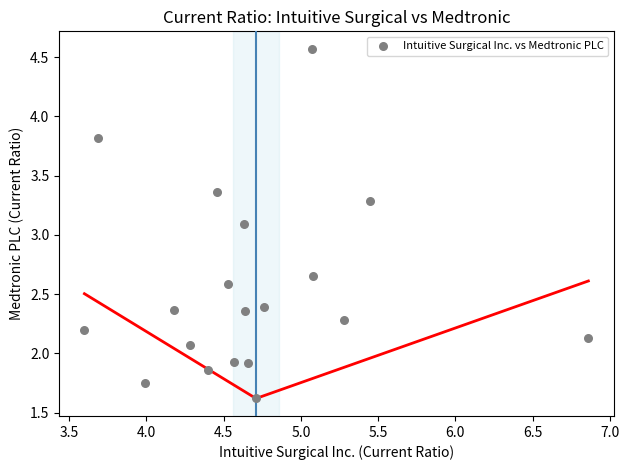

What Y value in the scatter plot is closest to 3?

3.1